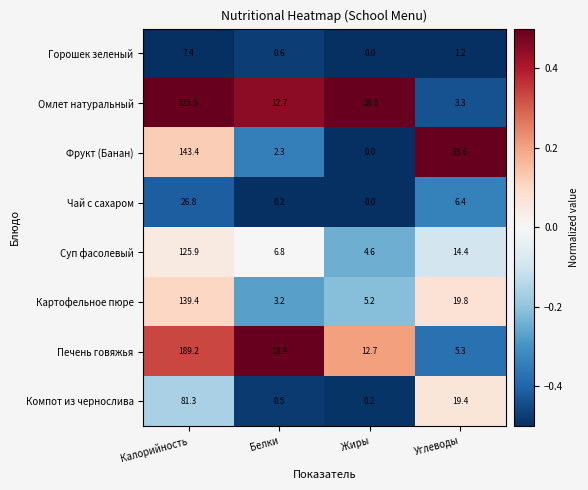

The Печень говяжья series shows 189.2 at Калорийность. True or false?

True